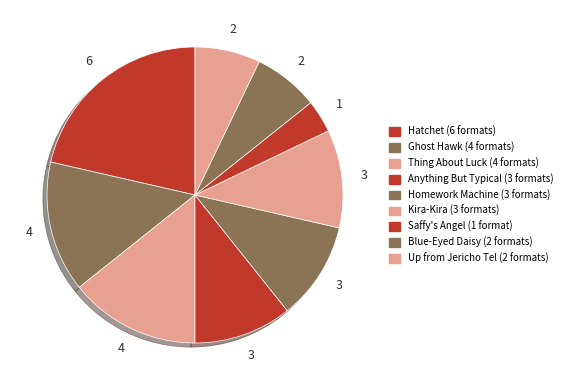

Count the number of slices in the pie.

9